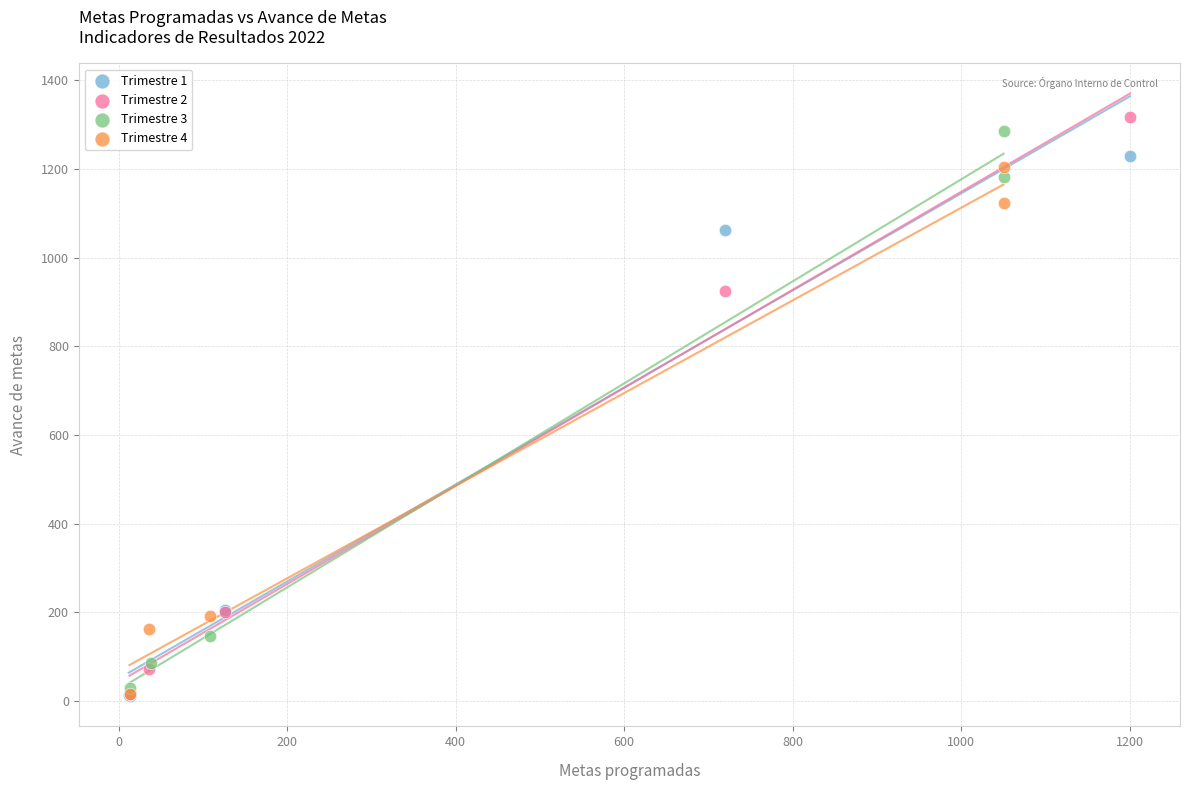

What are all the series names shown in the legend?

Trimestre 1, Trimestre 2, Trimestre 3, Trimestre 4